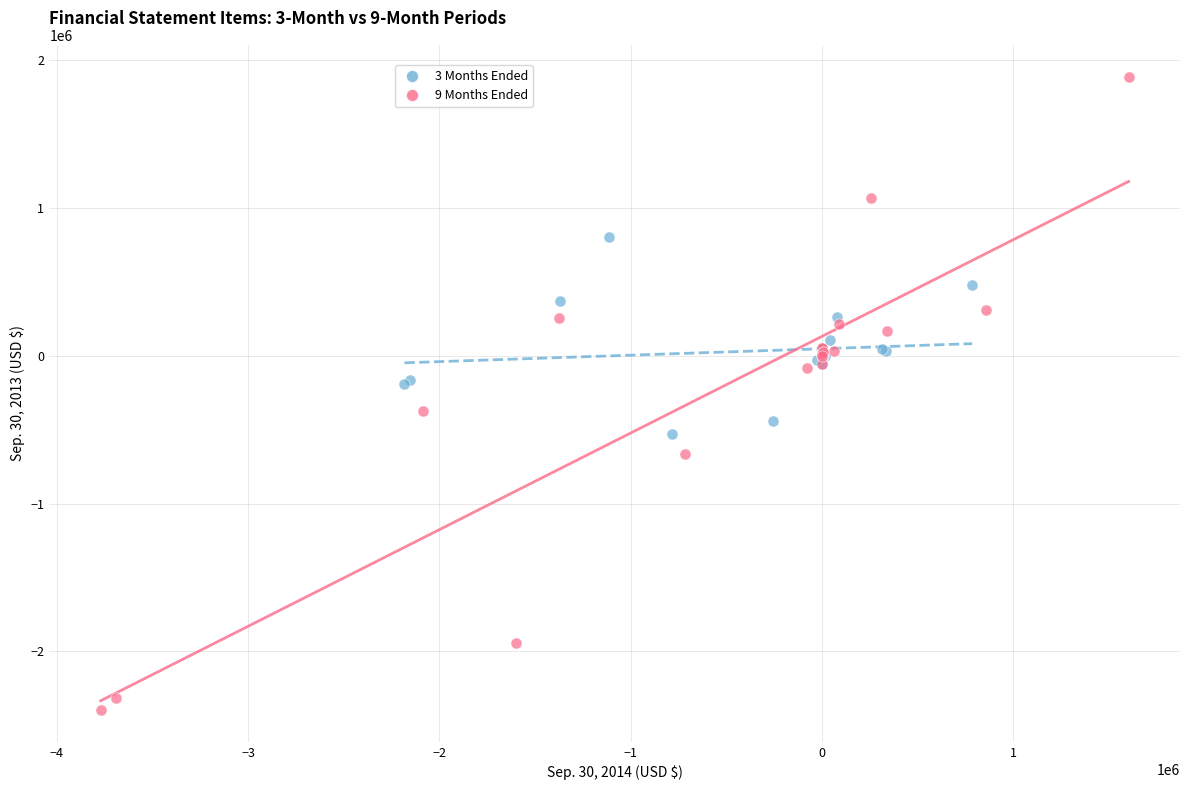

Which series contains the lowest Y value?

9 Months Ended